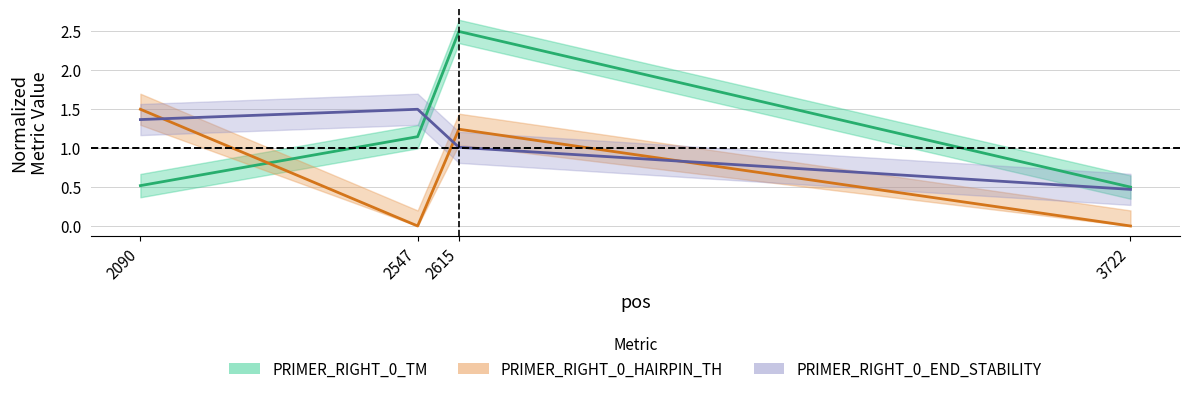

Where is PRIMER_RIGHT_0_END_STABILITY nearest to the value 0?

3722